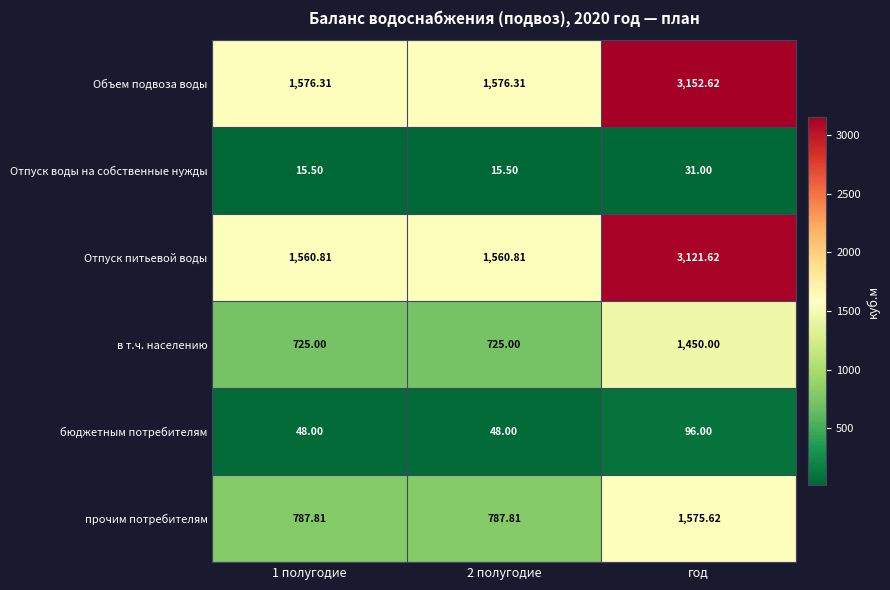

How many series are shown in this chart?

6